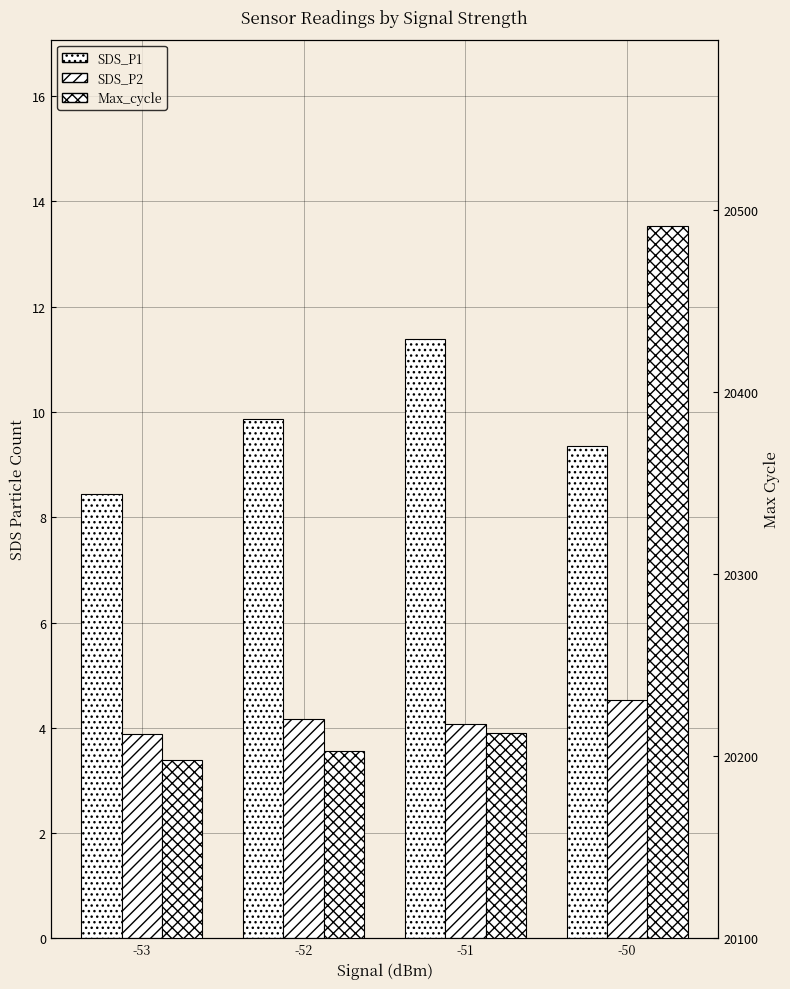

What is the approximate value of Max_cycle at -51?

20213.0